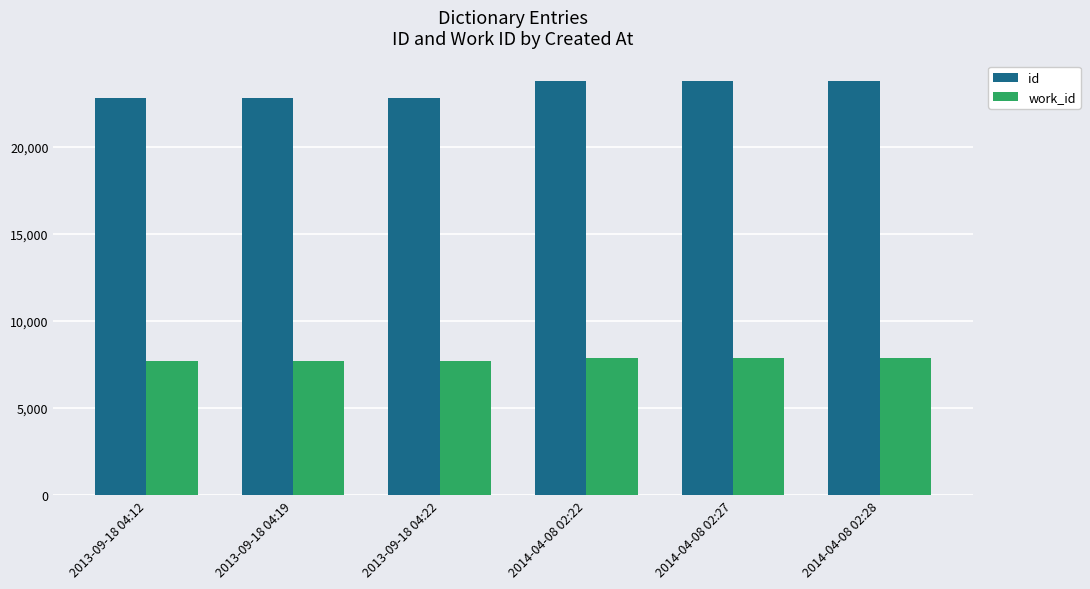

What is the difference between the highest and lowest values at 2013-09-18 04:19?

15103